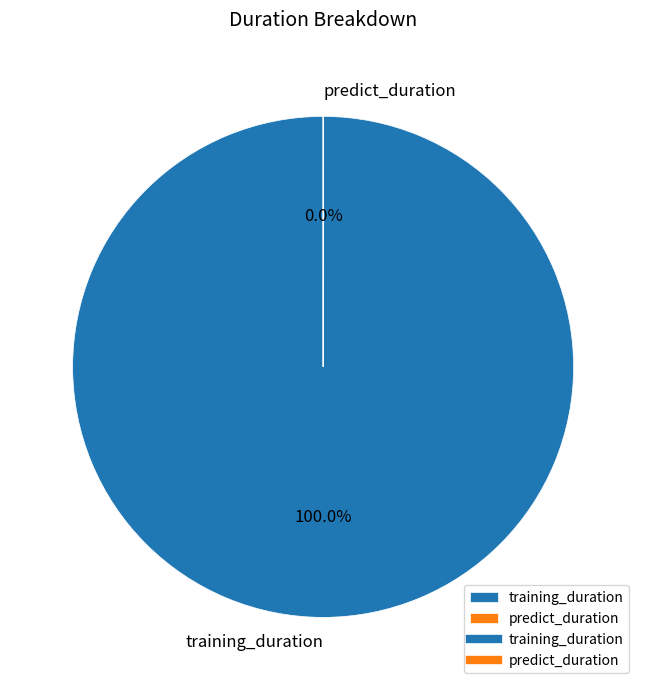

To the nearest percent, what is the combined percentage of predict_duration and training_duration?

100%